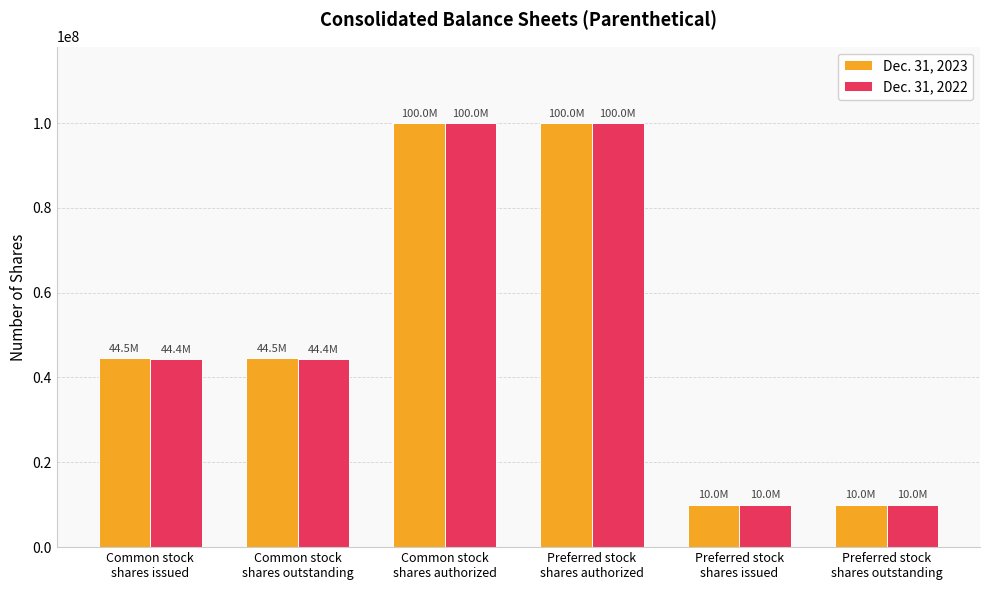

What is the label of the 4th bar from the left?

Preferred stock
shares authorized